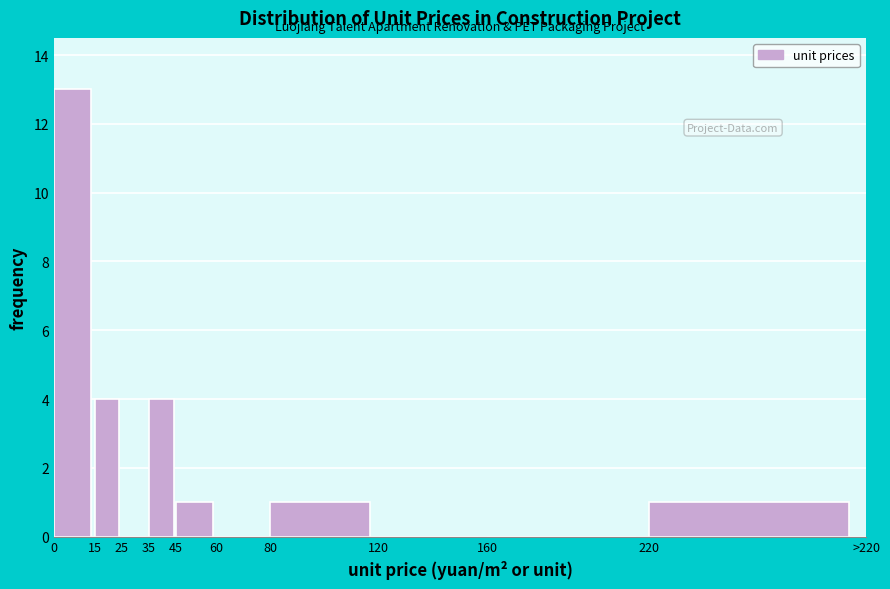

Reading left to right, extract all data points from this chart.

0=13	15=4	25=0	35=4	45=1	60=0	80=1	120=0	160=0	220=1